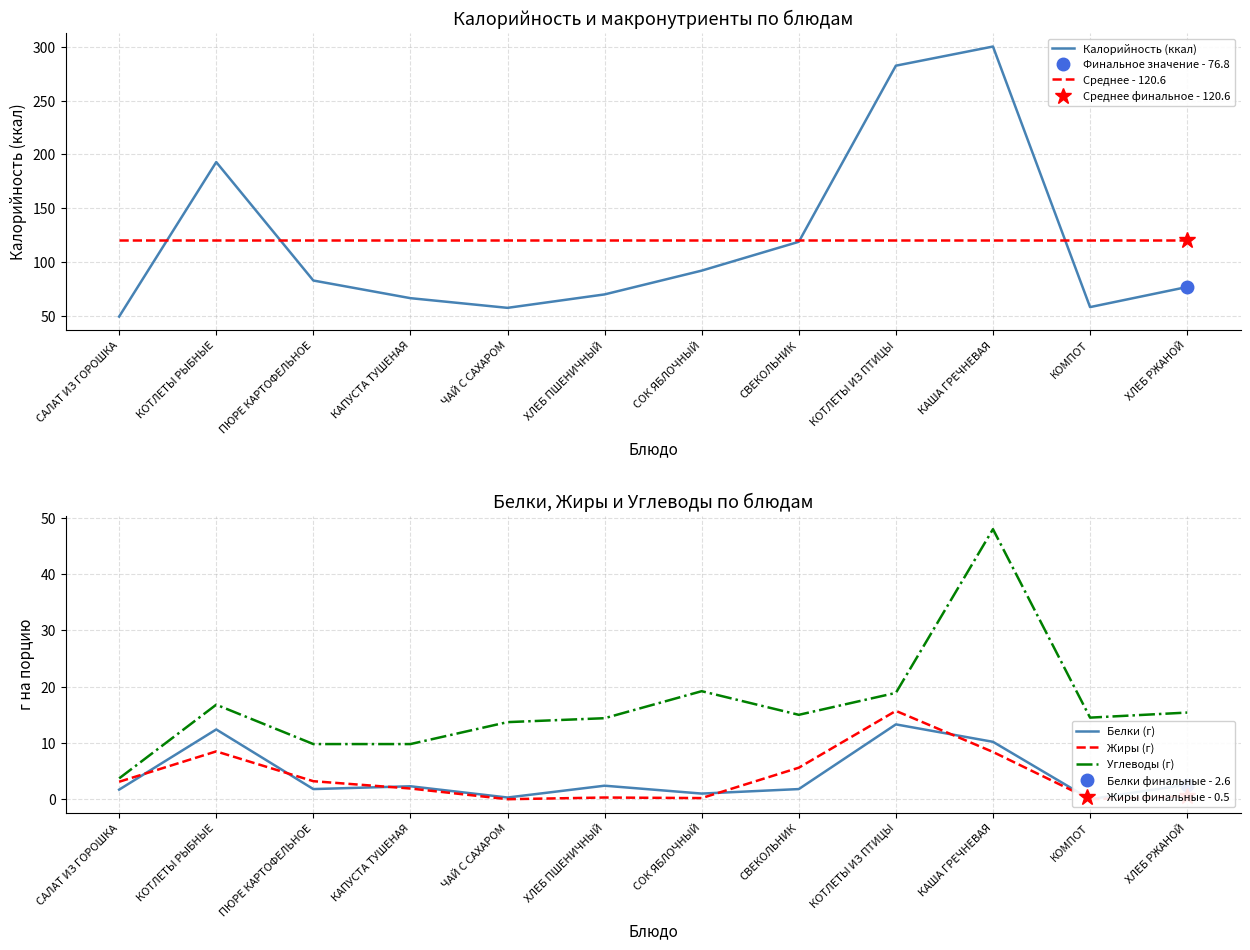

Rank the series by their maximum value, from lowest to highest.

Белки (г), Жиры (г), Углеводы (г), Среднее - 120.6, Калорийность (ккал)